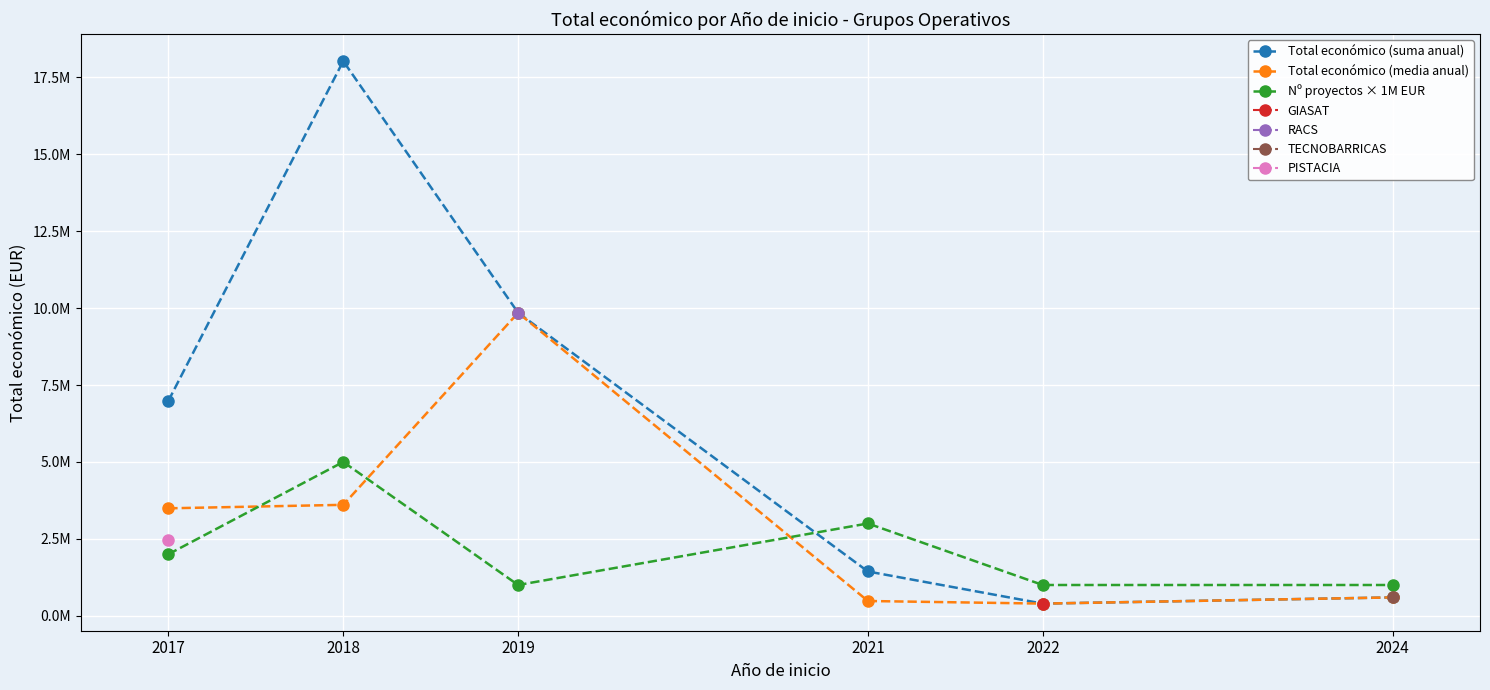

True or false: Total económico (media anual) has a value of 6751409.6 at 2019.

False